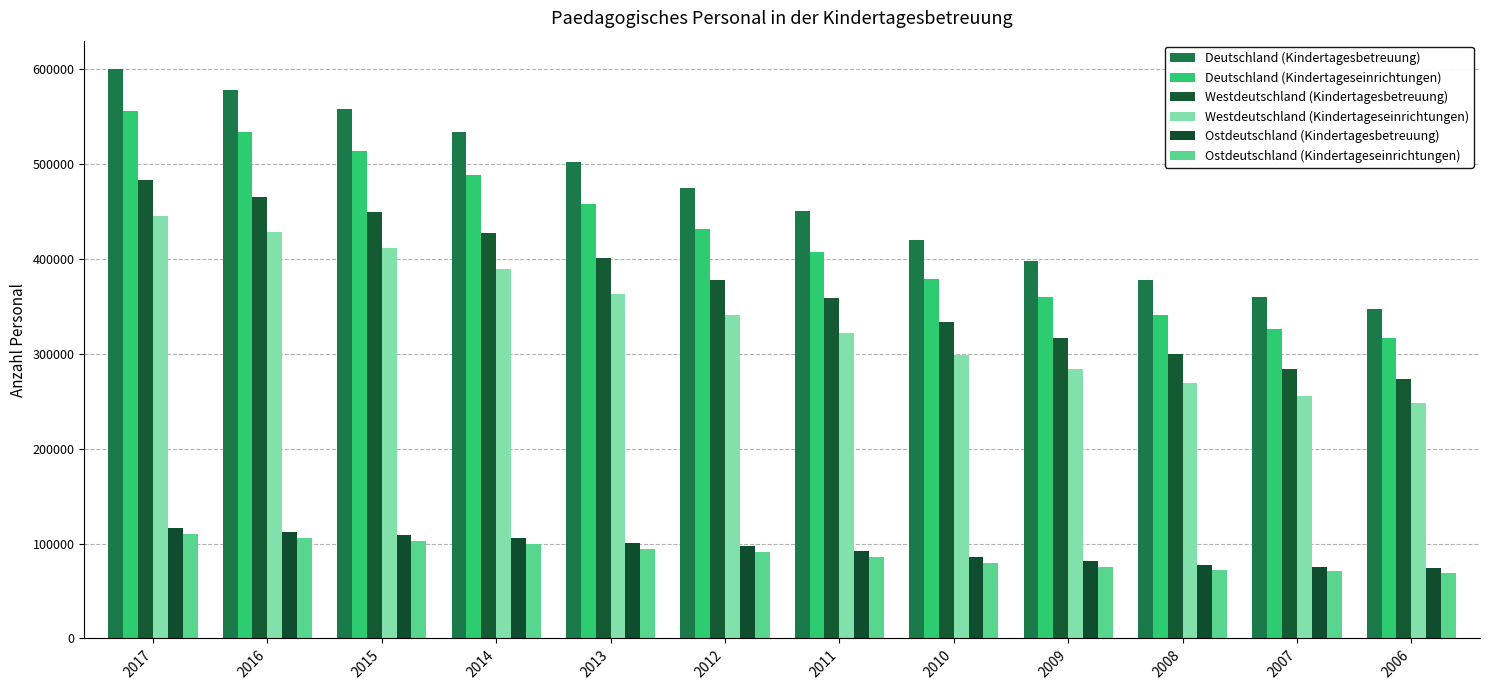

Which has a higher value, 2007 or 2009?

2009